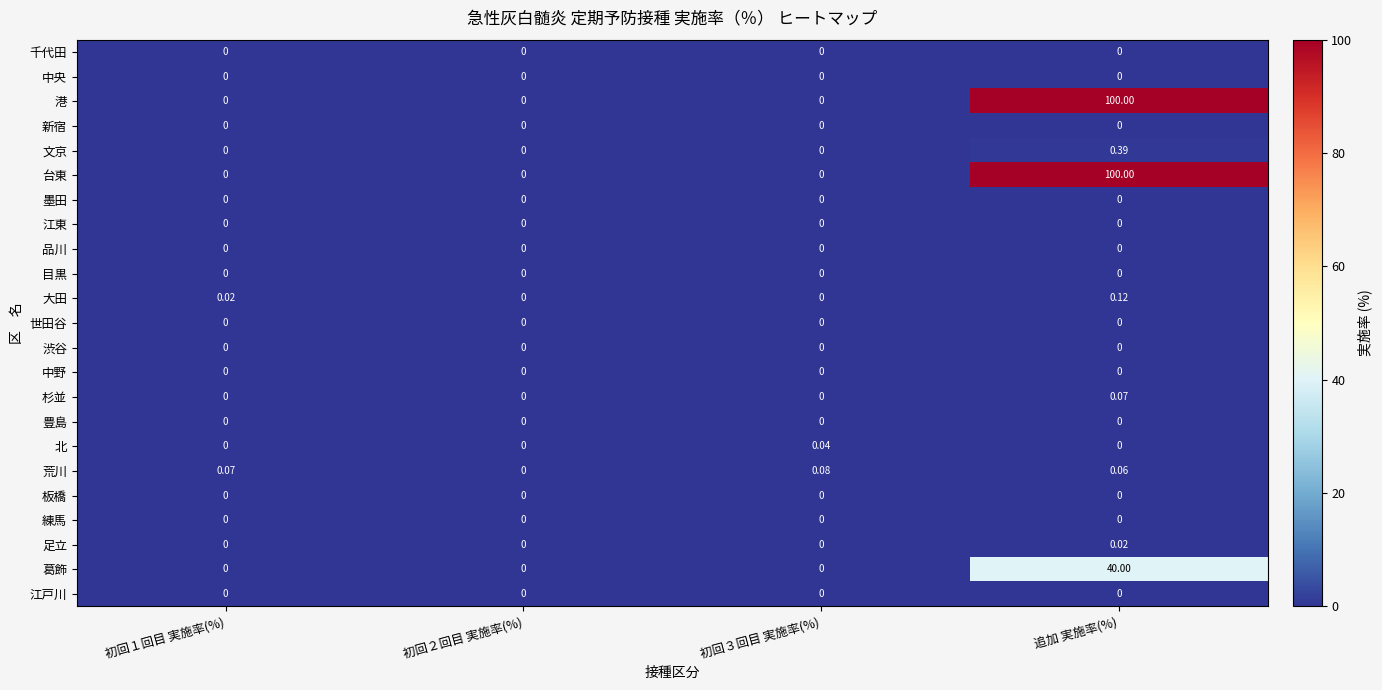

Which category has the highest value in the 足立 series?

追加 実施率(%)